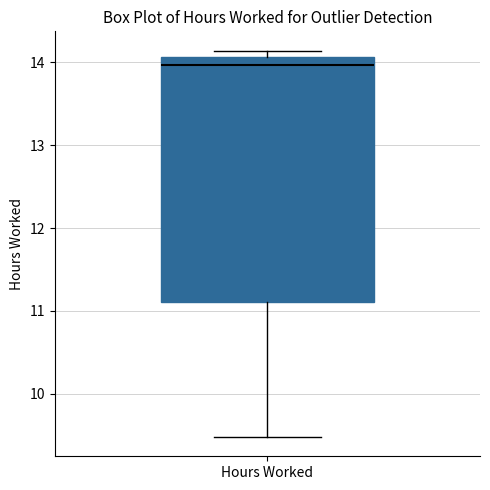

Where does the median line of the box for Hours Worked sit on the y-axis? The values are not printed on the chart, so give them approximately, as read against the axis.

14.0